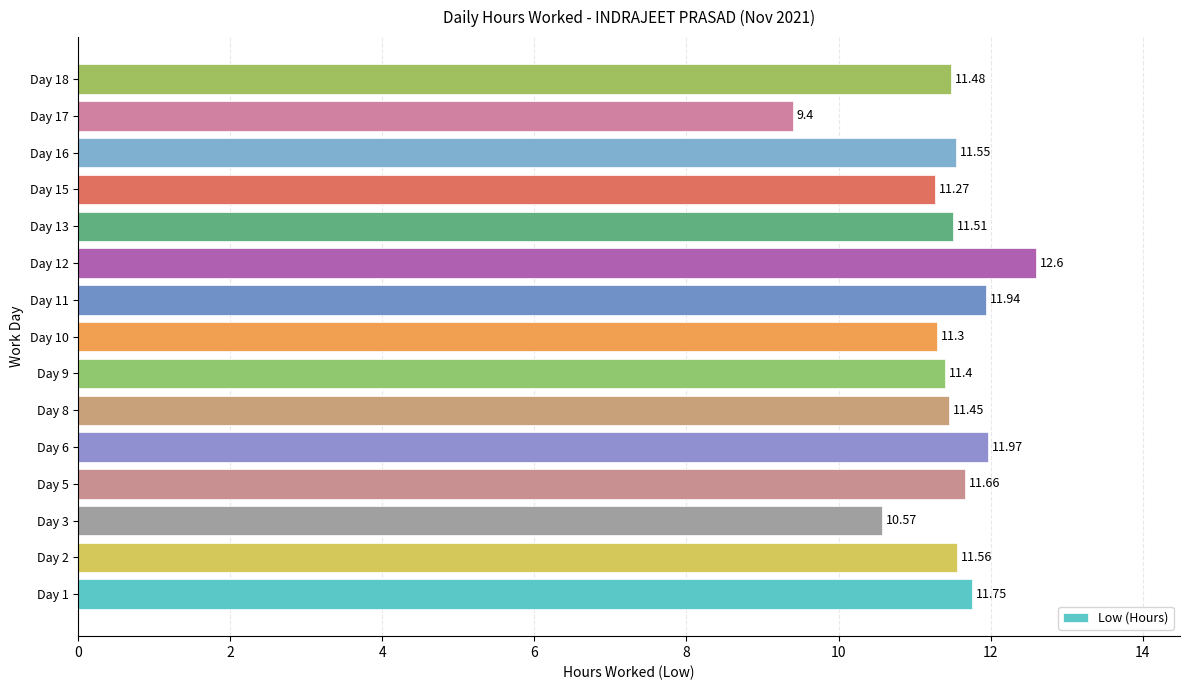

What is the change in value from Day 6 to Day 8?

-0.5